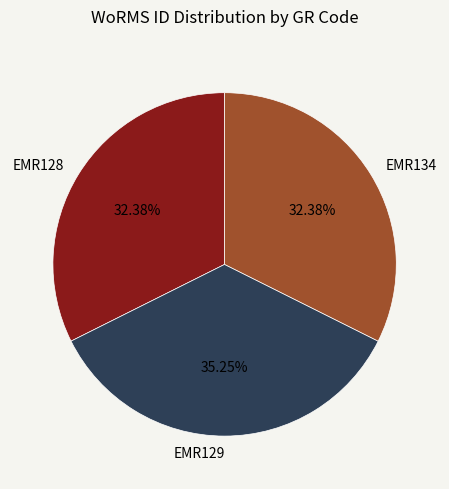

To the nearest percent, what is the combined percentage of EMR128 and EMR129?

68%